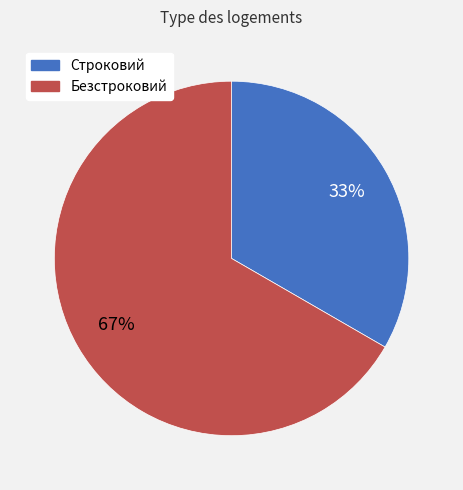

To the nearest percent, what is the combined percentage of Строковий and Безстроковий?

100%